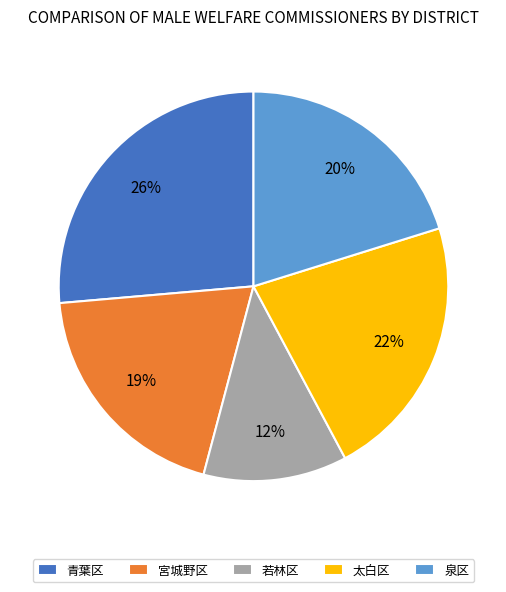

What percentage is the 太白区 slice, to the nearest percent?

22%